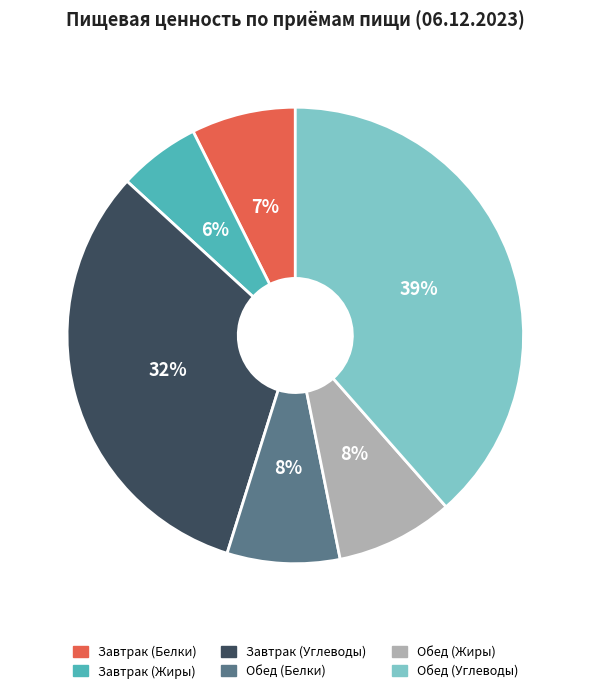

Is the sum of Обед (Углеводы) and Обед (Белки) greater than half?

No